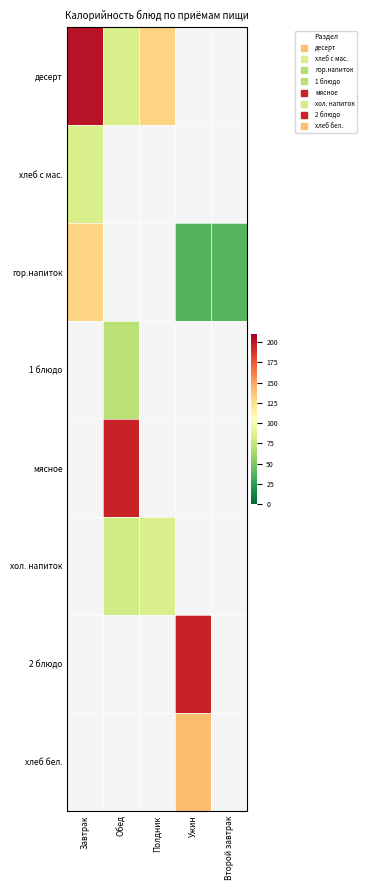

Which series has the largest range (max minus min)?

десерт